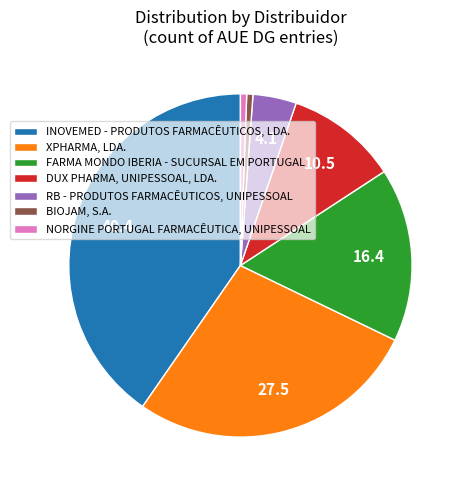

Which category has the biggest portion of the pie?

INOVEMED - PRODUTOS FARMACÊUTICOS, LDA.